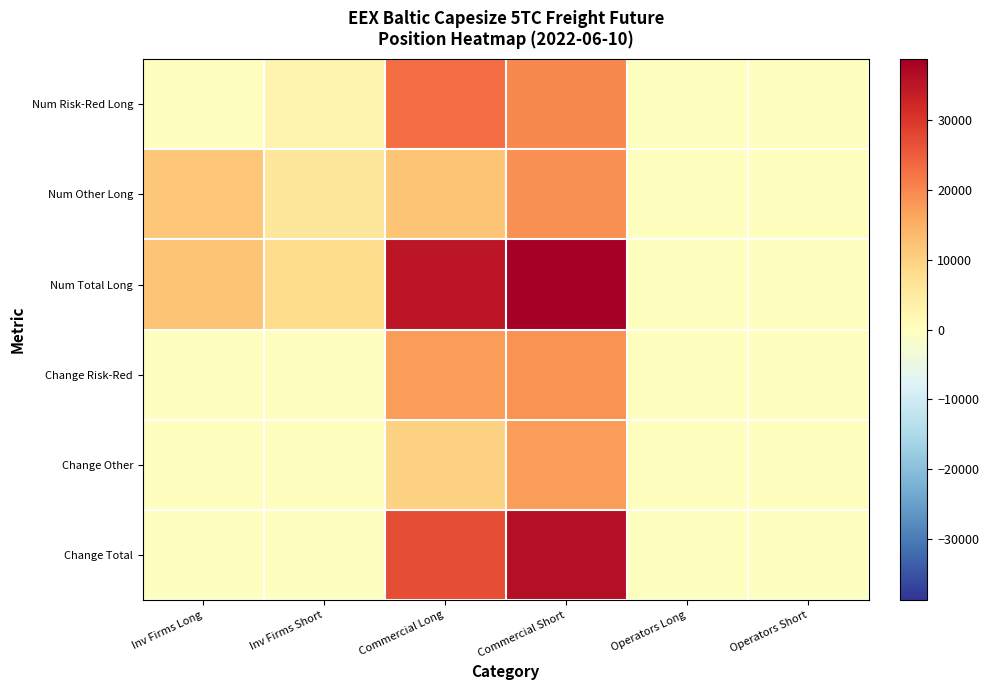

Which series has the largest total across all categories?

Num Total Long